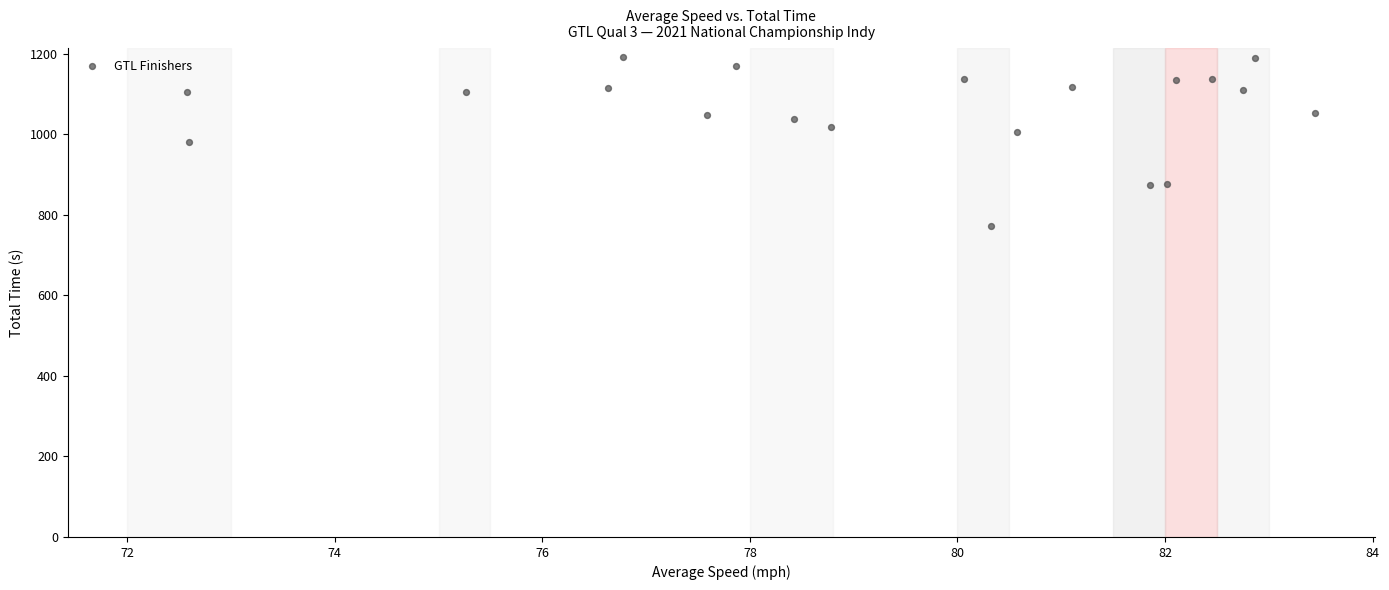

What is the range of X values (max minus min)?

10.9